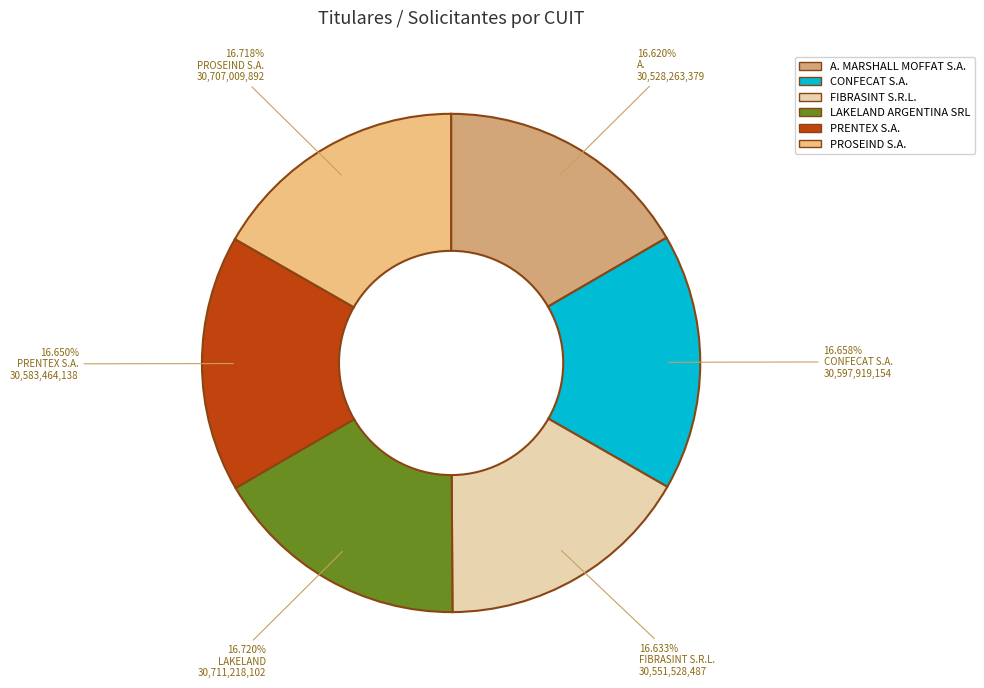

Is PRENTEX S.A. the majority of the pie?

No